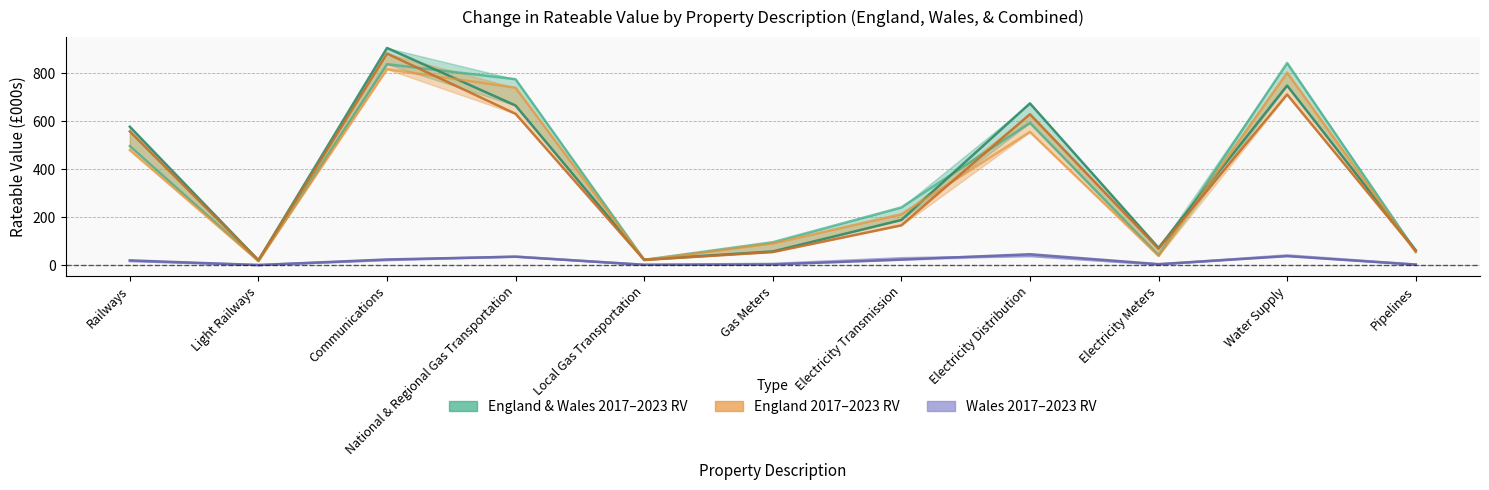

True or false: Wales 2017 RV and England 2017 RV cross at least once.

False